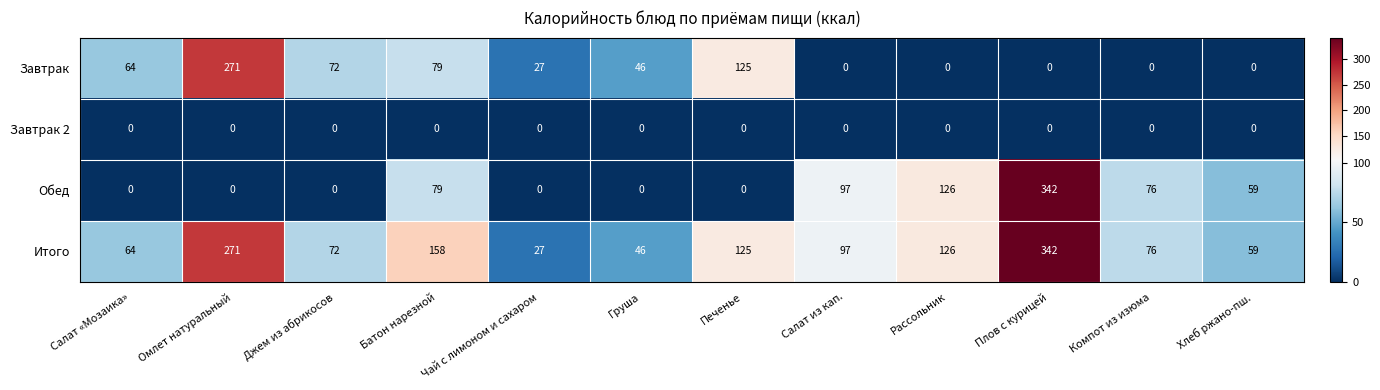

What is the spread (max minus min) of values at Плов с курицей?

342